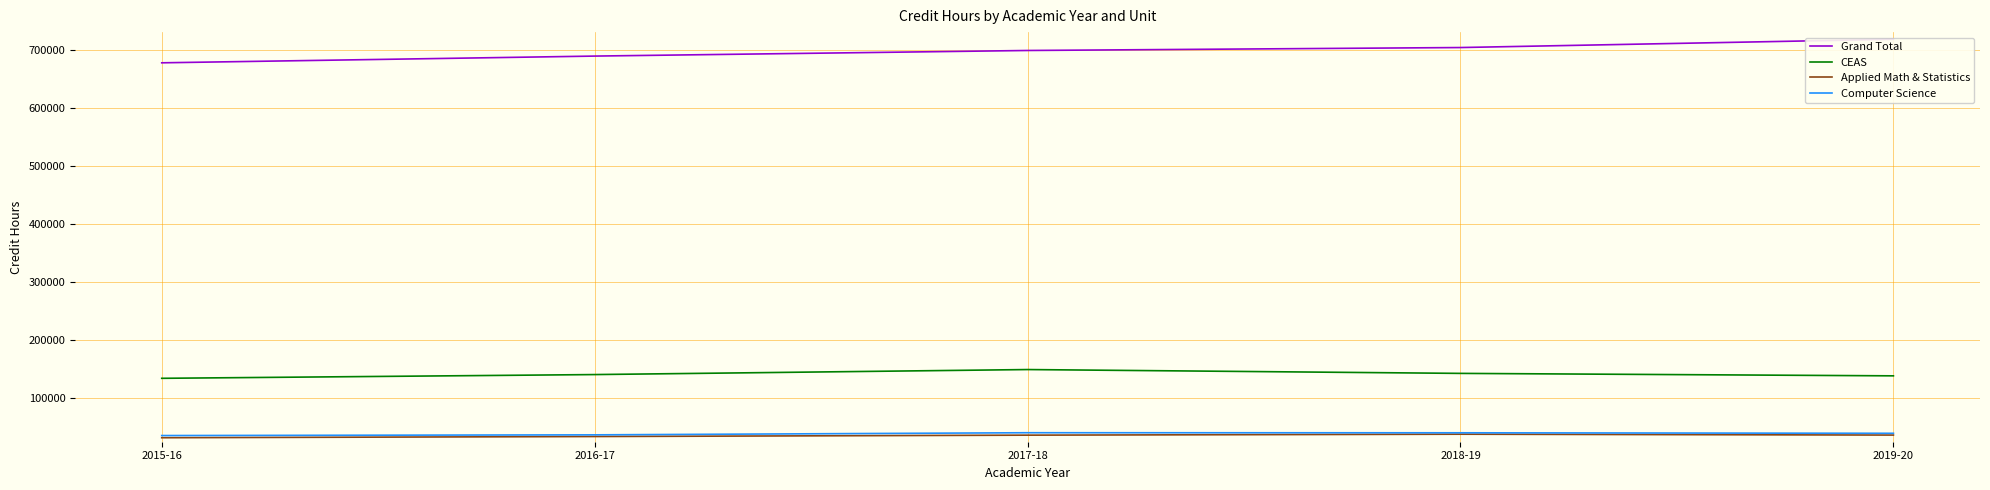

True or false: CEAS and Applied Math & Statistics cross at least once.

False